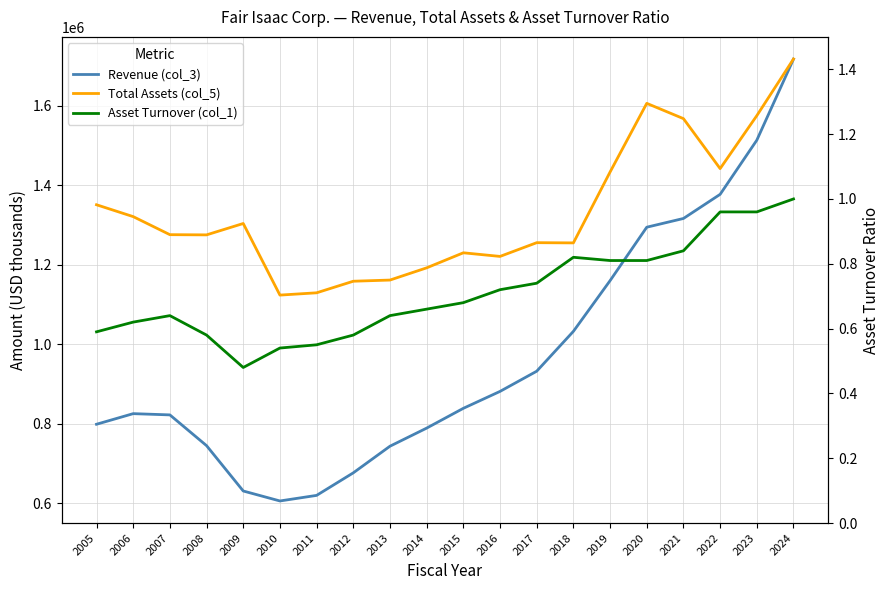

True or false: Total Assets (col_5) and Asset Turnover (col_1) cross at least once.

False